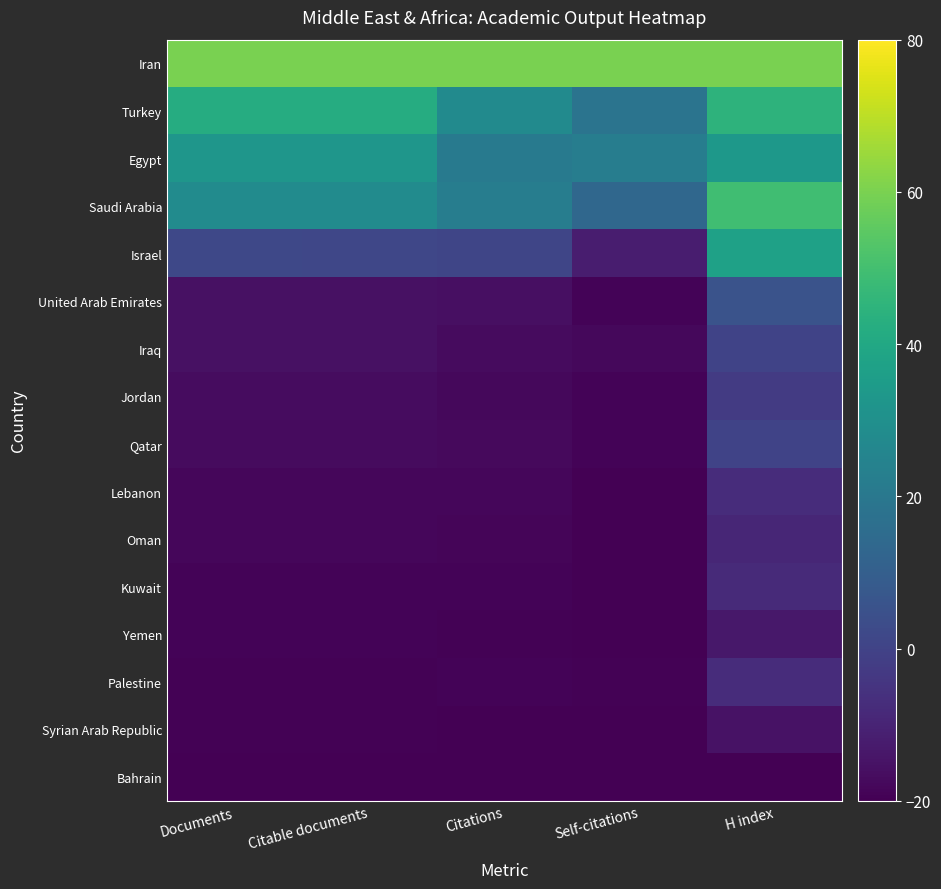

Reading left to right, transcribe all the data shown in this chart.

Iran: Documents=60.0	Citable documents=60.0	Citations=60.0	Self-citations=60.0	H index=60.0
Turkey: Documents=42.1	Citable documents=41.9	Citations=27.7	Self-citations=18.5	H index=44.5
Egypt: Documents=32.7	Citable documents=32.7	Citations=21.2	Self-citations=22.4	H index=33.1
Saudi Arabia: Documents=28.1	Citable documents=28.2	Citations=22.5	Self-citations=13.5	H index=49.3
Israel: Documents=1.6	Citable documents=1.4	Citations=0.9	Self-citations=-11.9	H index=37.3
United Arab Emirates: Documents=-15.4	Citable documents=-15.4	Citations=-15.8	Self-citations=-18.9	H index=5.7
Iraq: Documents=-15.6	Citable documents=-15.6	Citations=-17.2	Self-citations=-17.8	H index=0.3
Jordan: Documents=-16.5	Citable documents=-16.5	Citations=-17.7	Self-citations=-19.1	H index=-2.7
Qatar: Documents=-17.1	Citable documents=-17.2	Citations=-17.6	Self-citations=-19.2	H index=0.3
Lebanon: Documents=-18.3	Citable documents=-18.3	Citations=-18.4	Self-citations=-19.6	H index=-7.5
Oman: Documents=-18.4	Citable documents=-18.4	Citations=-18.8	Self-citations=-19.7	H index=-9.3
Kuwait: Documents=-18.9	Citable documents=-19.0	Citations=-19.0	Self-citations=-19.7	H index=-8.1
Yemen: Documents=-19.1	Citable documents=-19.1	Citations=-19.5	Self-citations=-19.7	H index=-13.4
Palestine: Documents=-19.3	Citable documents=-19.3	Citations=-19.0	Self-citations=-19.5	H index=-7.5
Syrian Arab Republic: Documents=-19.4	Citable documents=-19.4	Citations=-19.7	Self-citations=-19.8	H index=-15.2
Bahrain: Documents=-20.0	Citable documents=-20.0	Citations=-20.0	Self-citations=-20.0	H index=-20.0